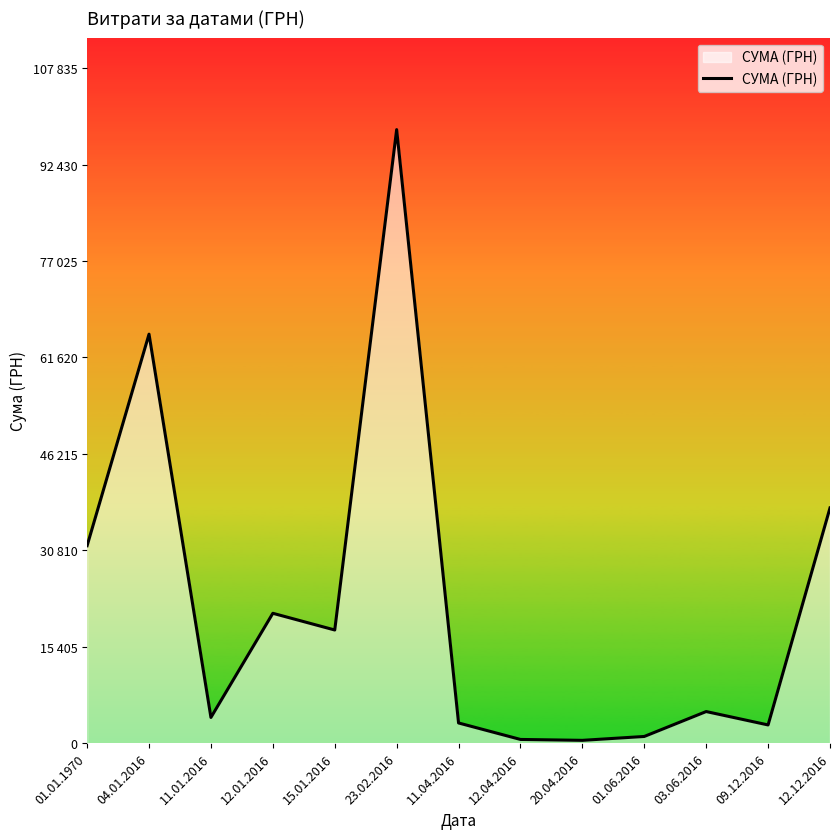

Does the chart display data point markers on the line(s)?

No